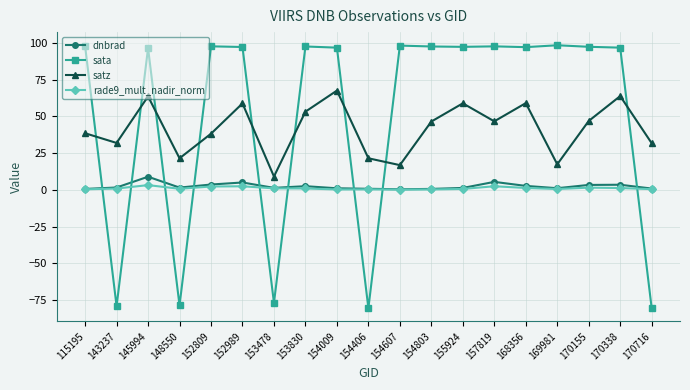

The satz series shows 114.7 at 154009. True or false?

False